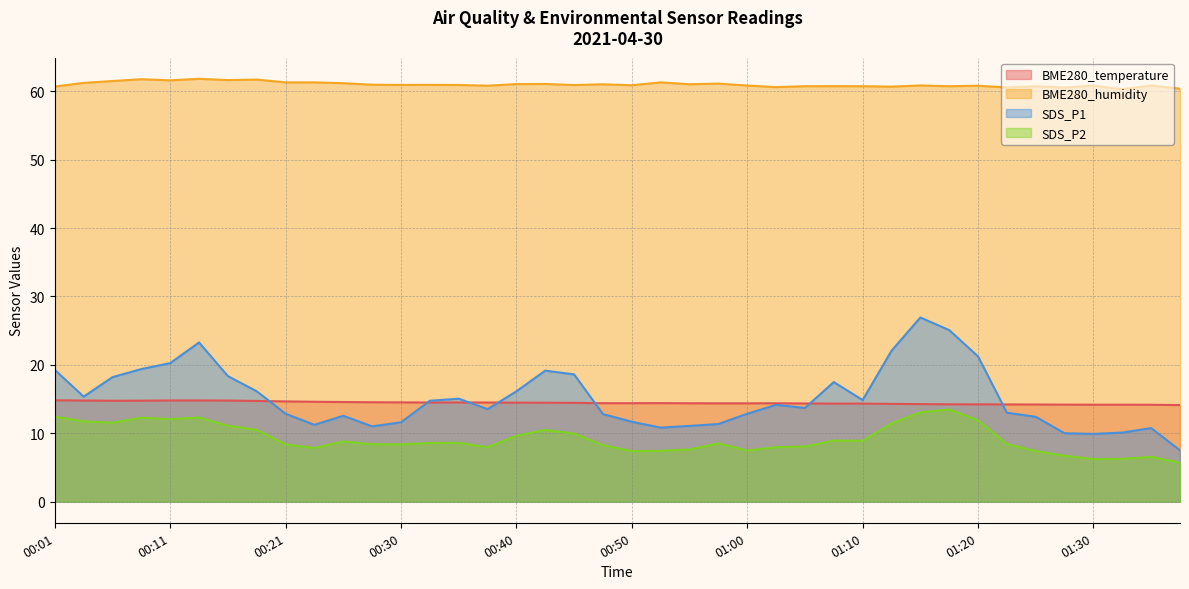

How many lines are shown in the chart?

4